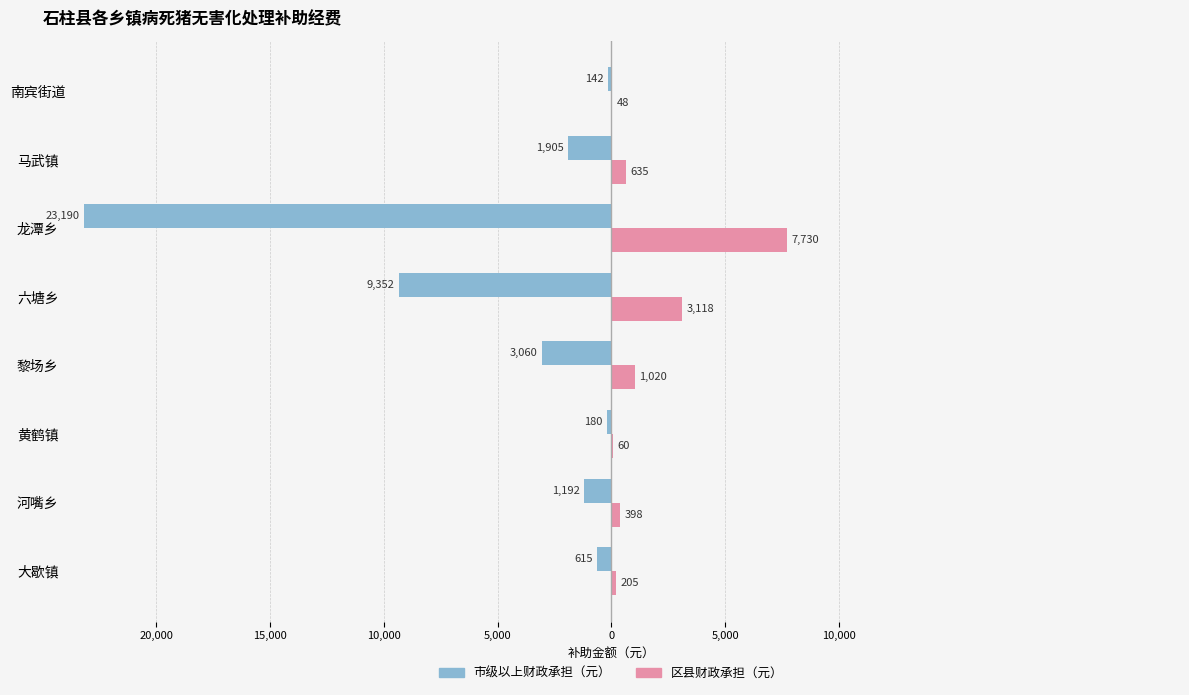

What are all the series names shown in the legend?

市级以上财政承担（元）, 区县财政承担（元）